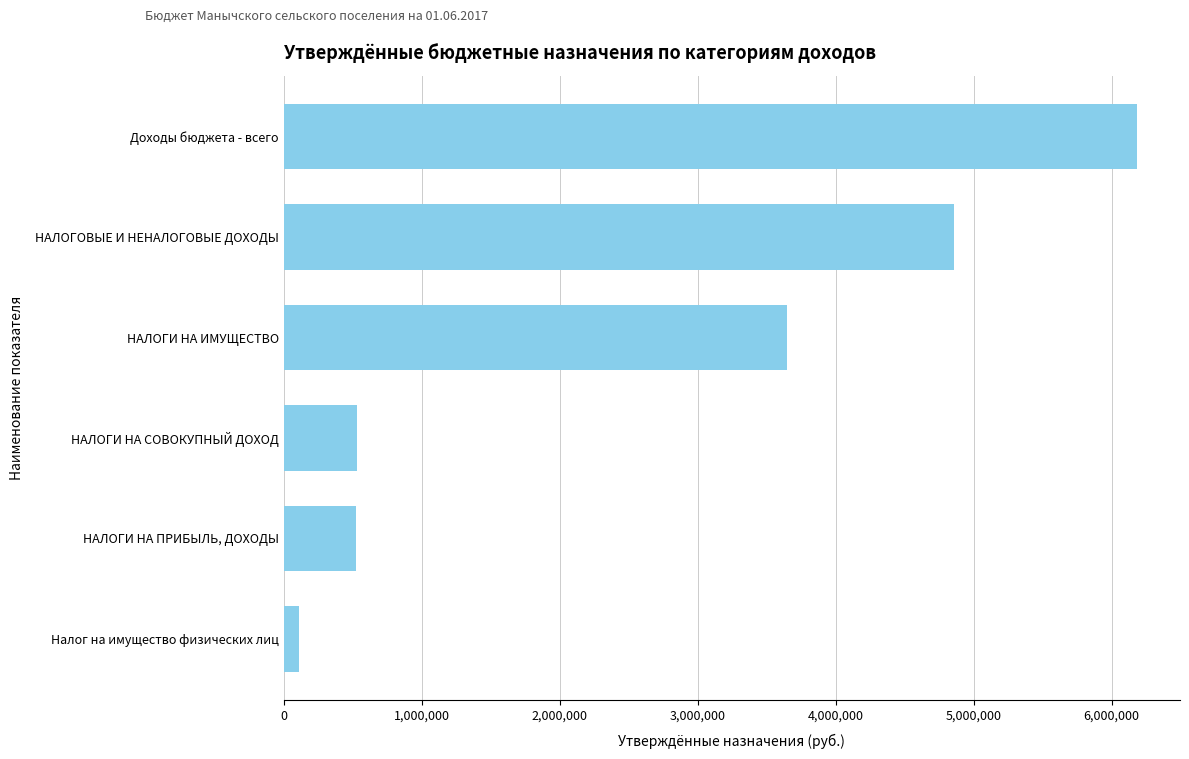

What is the difference between the maximum and minimum values?

6075116.5